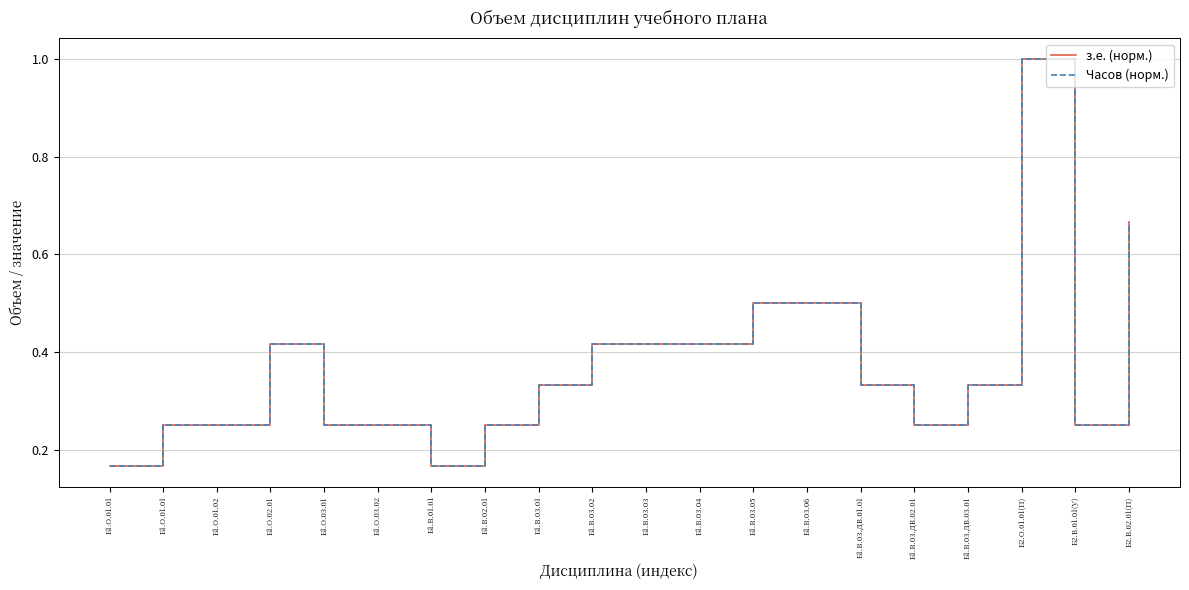

Is the value of Часов (норм.) at Б1.В.03.ДВ.01.01 greater than the value of з.е. (норм.) at Б2.В.01.01(У)?

Yes